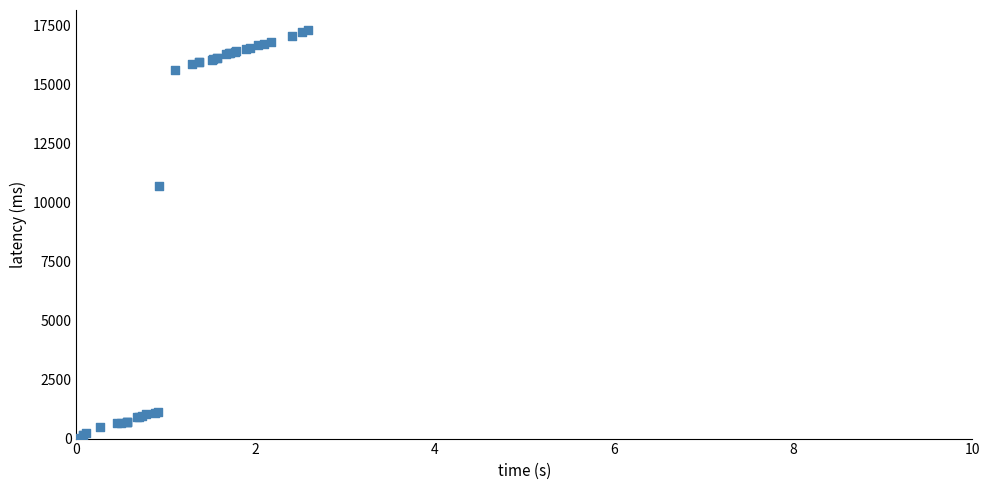

What Y value in the scatter plot is closest to 8657?

10680